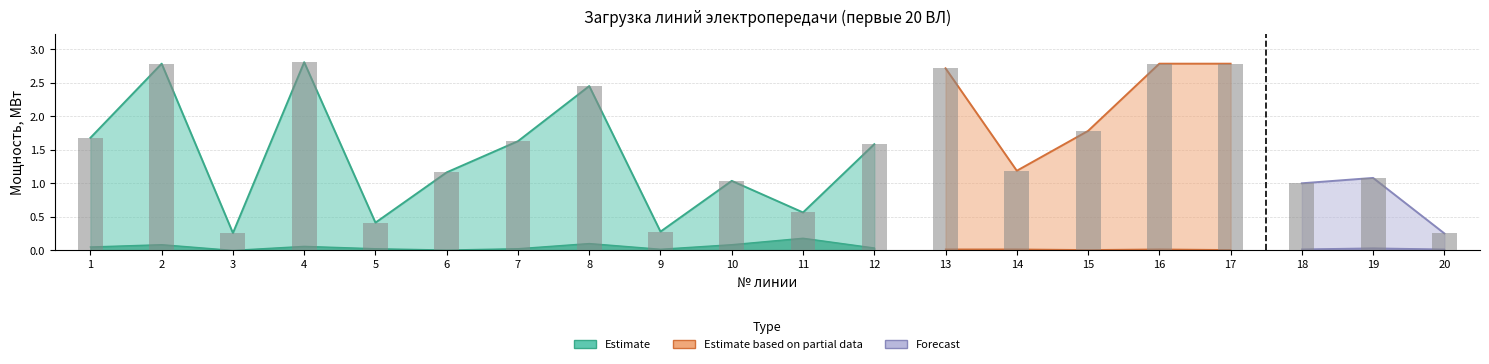

How many values exceed 1?

15